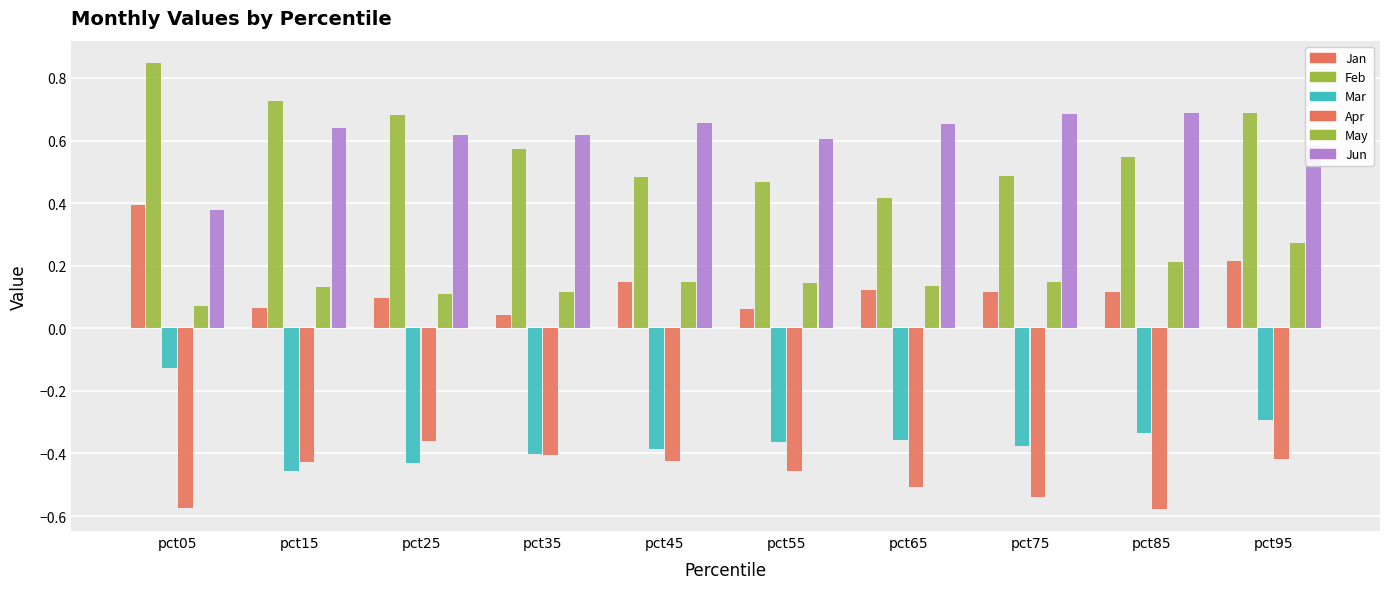

Reading right to left, transcribe all the data shown in this chart.

Jan: pct95=0.2	pct85=0.1	pct75=0.1	pct65=0.1	pct55=0.1	pct45=0.1	pct35=0.0	pct25=0.1	pct15=0.1	pct05=0.4
Feb: pct95=0.7	pct85=0.5	pct75=0.5	pct65=0.4	pct55=0.5	pct45=0.5	pct35=0.6	pct25=0.7	pct15=0.7	pct05=0.8
Mar: pct95=-0.3	pct85=-0.3	pct75=-0.4	pct65=-0.4	pct55=-0.4	pct45=-0.4	pct35=-0.4	pct25=-0.4	pct15=-0.5	pct05=-0.1
Apr: pct95=-0.4	pct85=-0.6	pct75=-0.5	pct65=-0.5	pct55=-0.5	pct45=-0.4	pct35=-0.4	pct25=-0.4	pct15=-0.4	pct05=-0.6
May: pct95=0.3	pct85=0.2	pct75=0.1	pct65=0.1	pct55=0.1	pct45=0.1	pct35=0.1	pct25=0.1	pct15=0.1	pct05=0.1
Jun: pct95=0.6	pct85=0.7	pct75=0.7	pct65=0.7	pct55=0.6	pct45=0.7	pct35=0.6	pct25=0.6	pct15=0.6	pct05=0.4